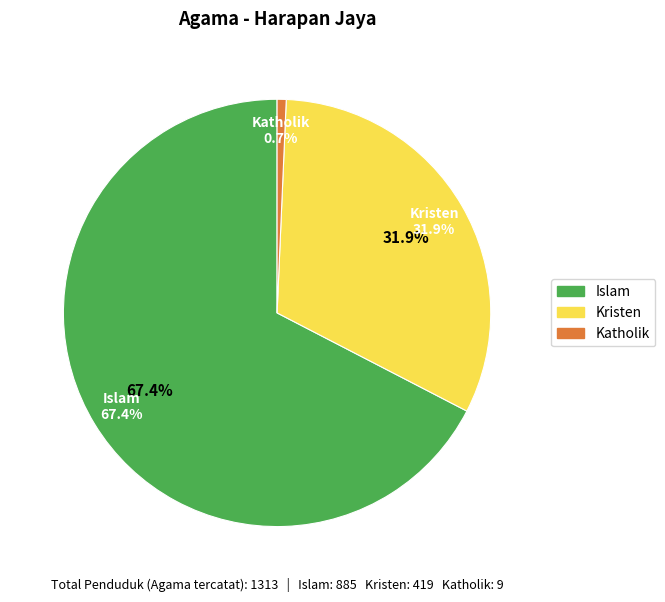

Count the number of slices in the pie.

7